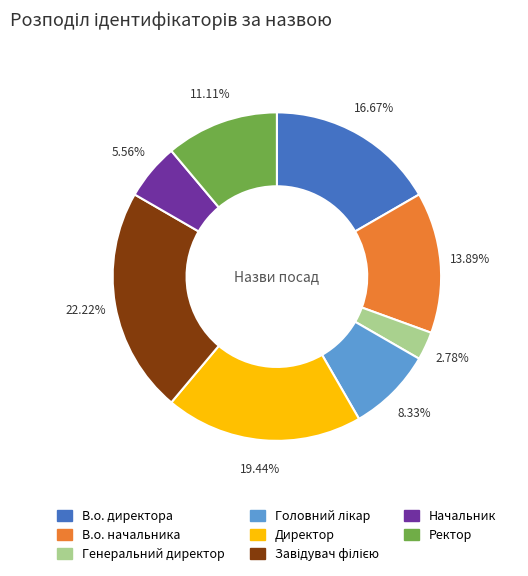

Is there a majority slice in this chart?

No